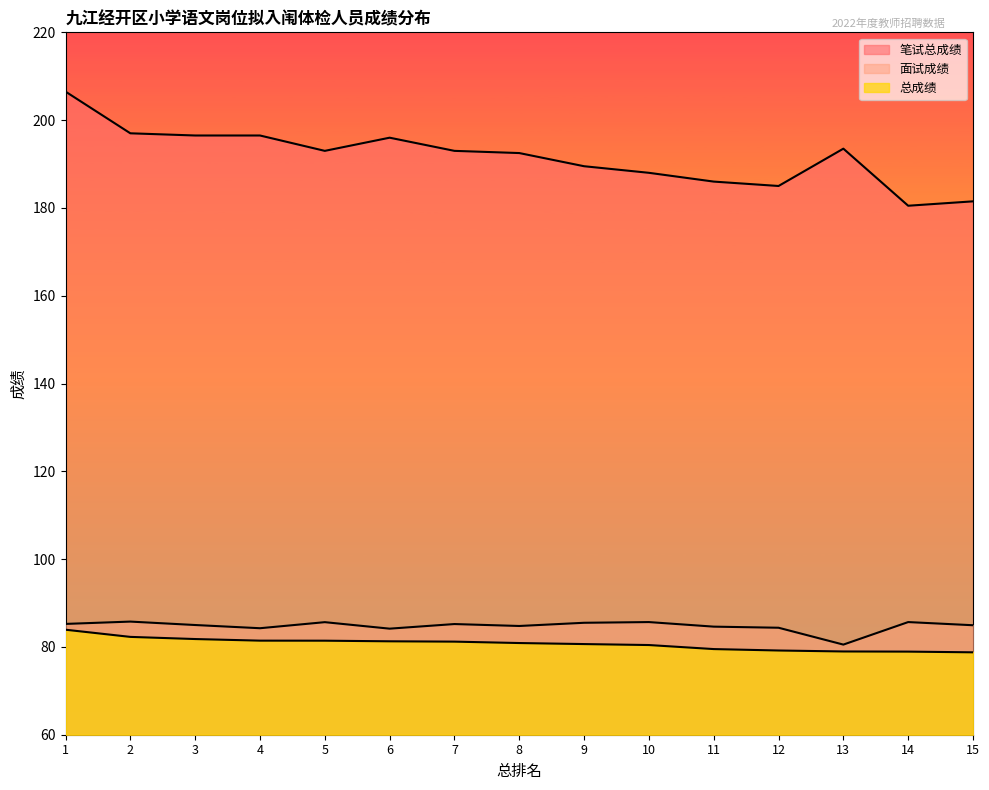

How many data points in 笔试总成绩 are above 193?

6